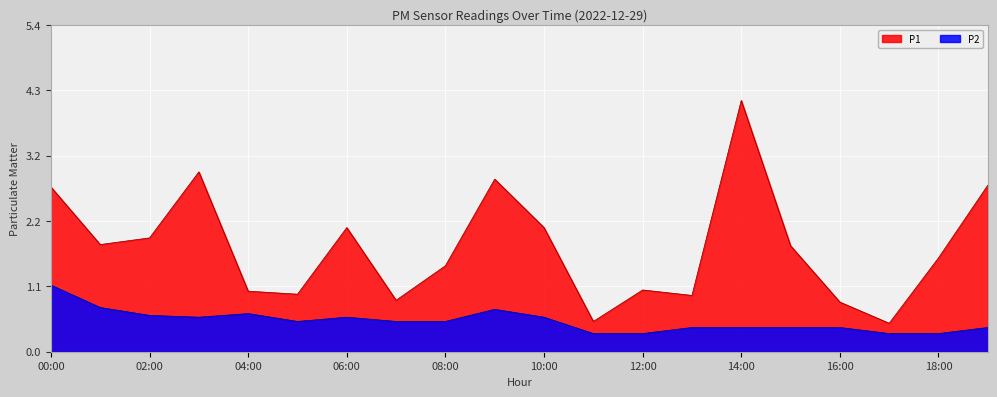

What is the average value of the P2 series?

0.5